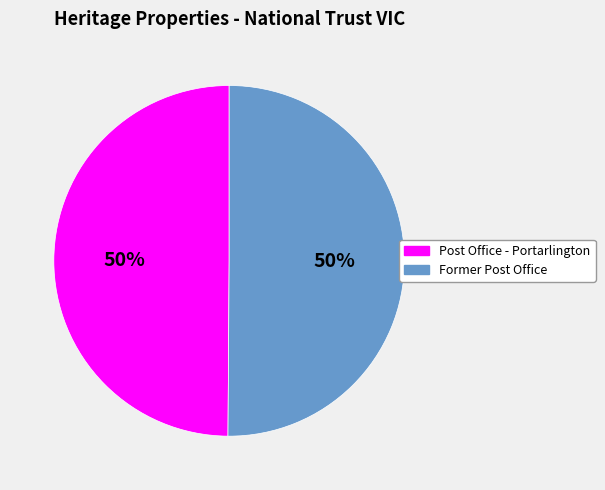

Combined, do Post Office - Portarlington and Former Post Office account for over 50%?

Yes